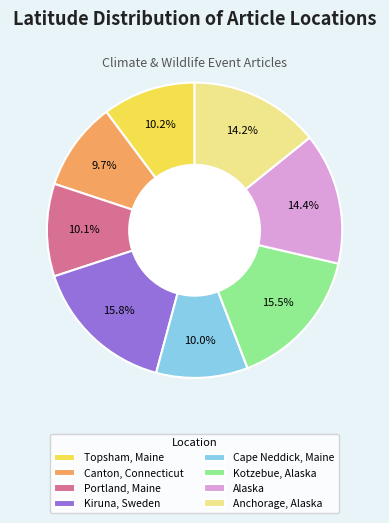

How many slices are in this pie chart?

8